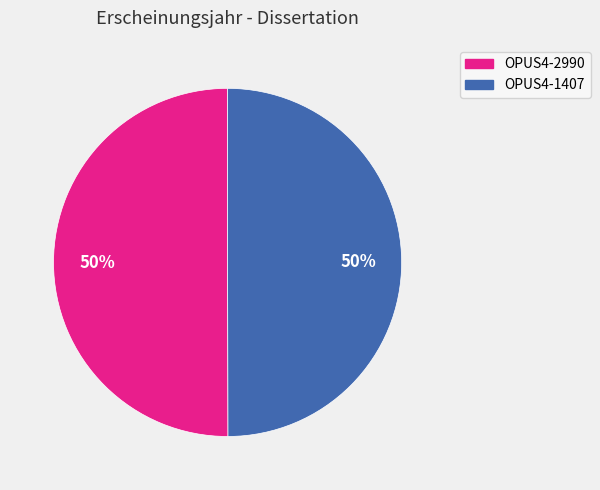

To the nearest percent, what percentage of the pie is OPUS4-2990?

50%